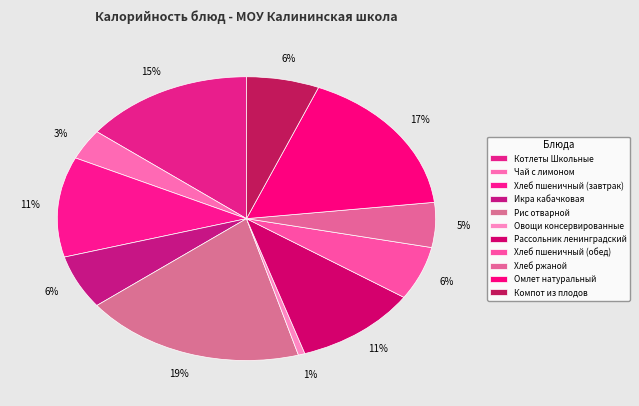

Count the number of slices in the pie.

11